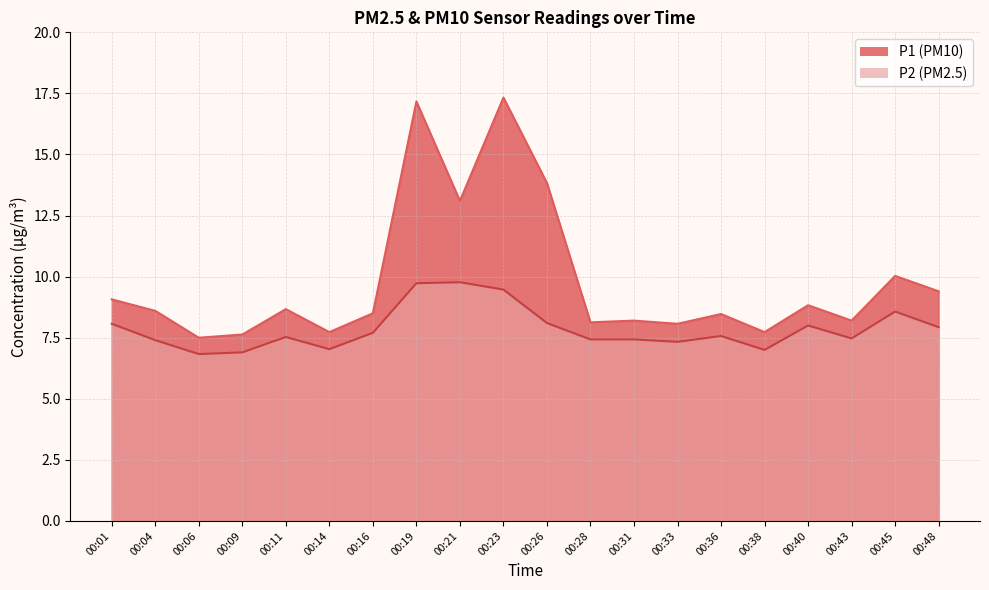

True or false: P1 and P2 intersect in this chart.

False